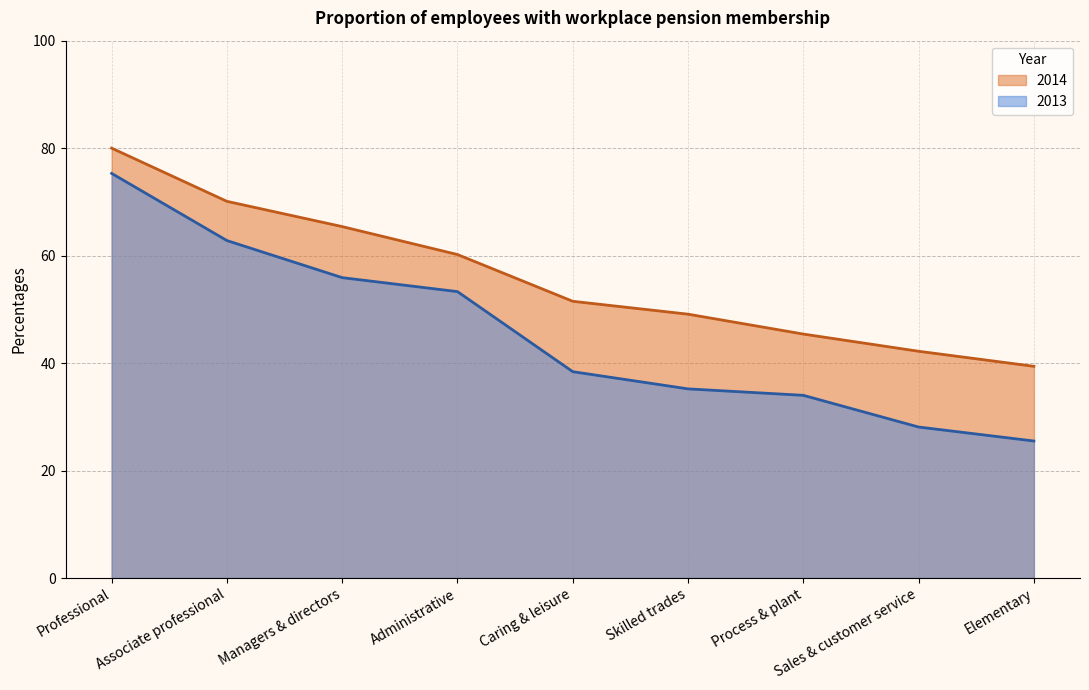

What is the total value across all series at Associate professional?

132.9